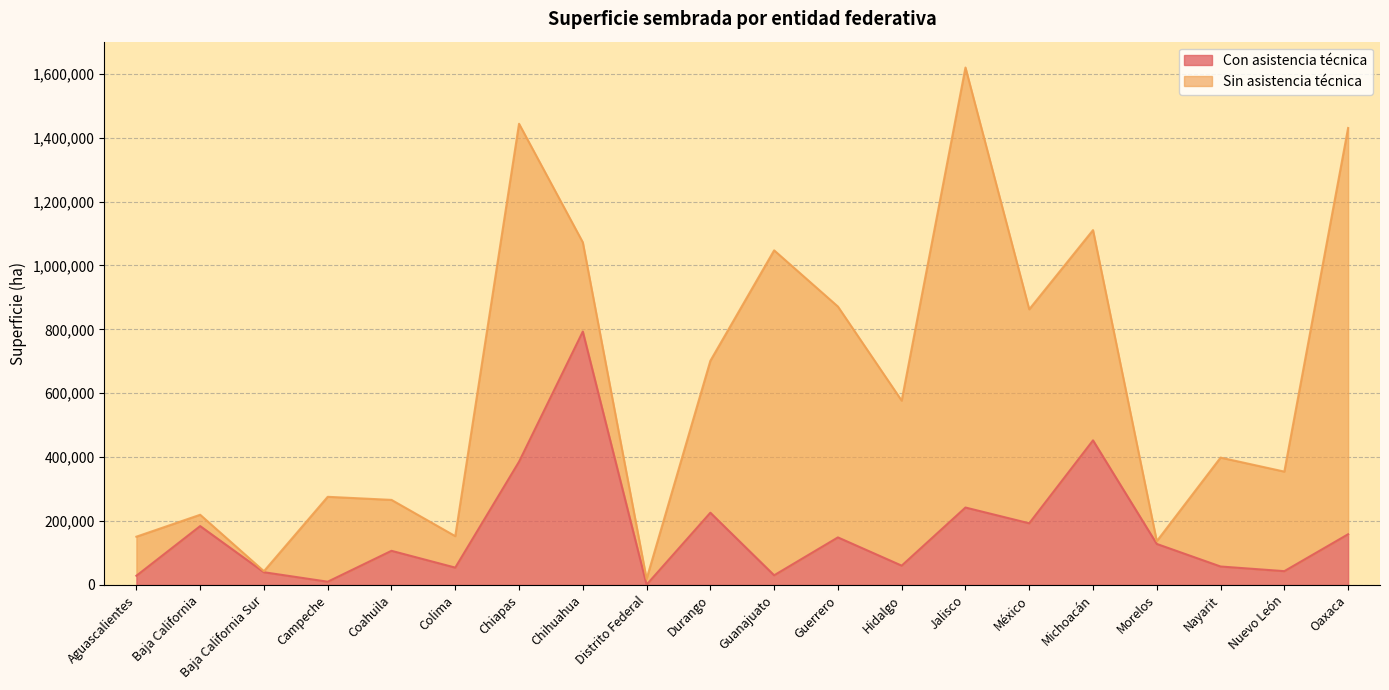

What is the label of the 15th point from the right?

Colima